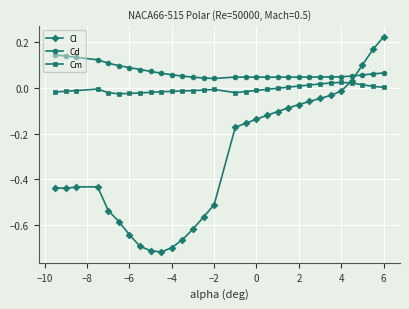

Rank the series by their maximum value, from lowest to highest.

Cm, Cd, Cl